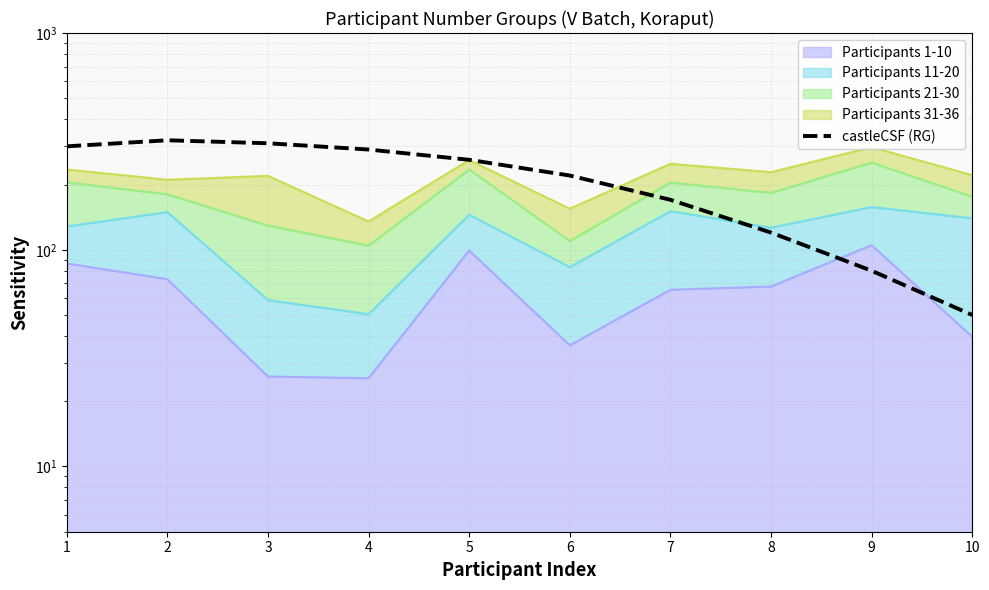

True or false: the data shows 185 at 4.

False